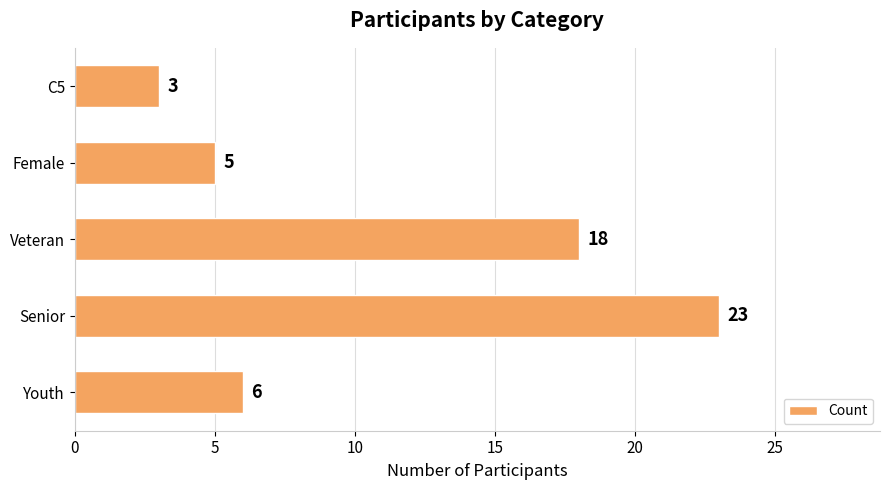

Rank the categories by value from highest to lowest.

Senior, Veteran, Youth, Female, C5